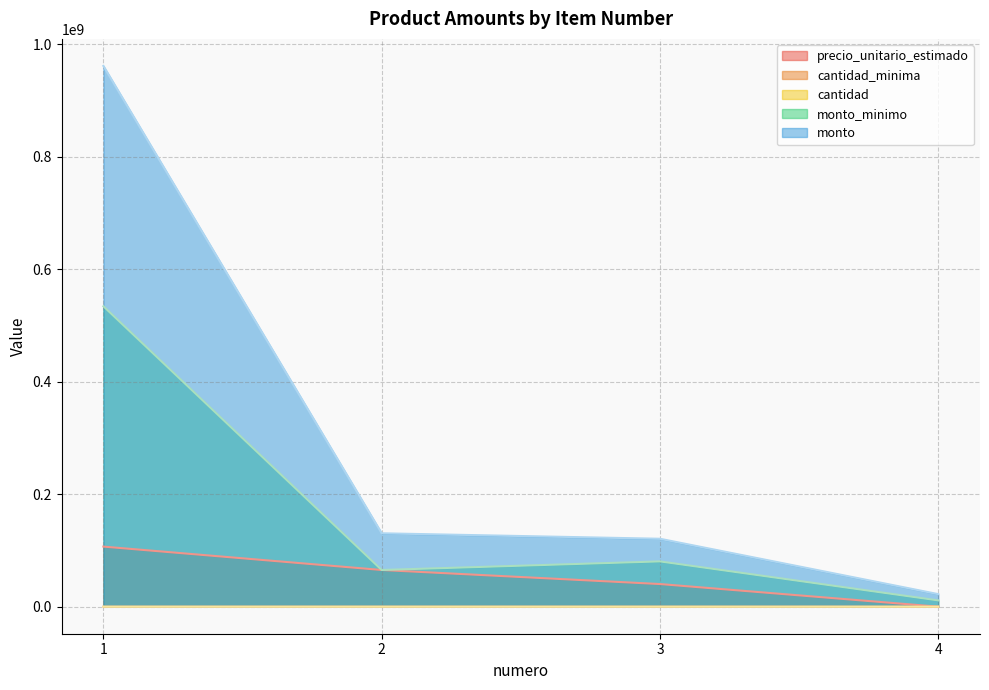

Where is cantidad_minima nearest to the value 2500?

1